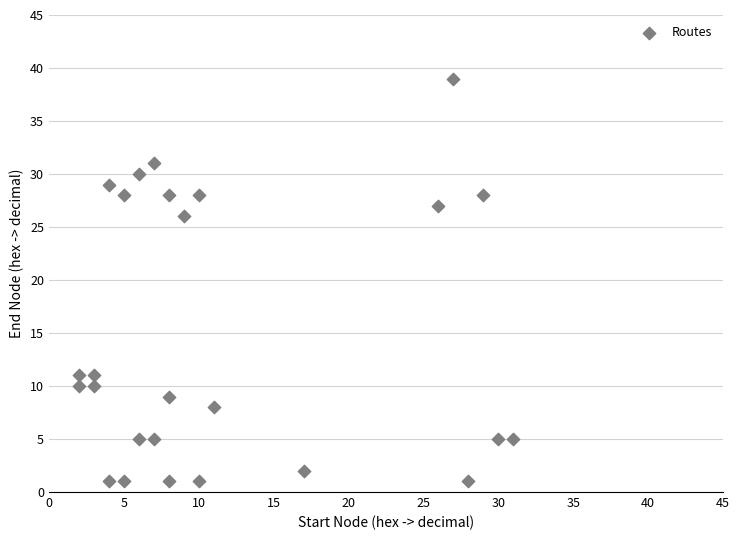

What is the range of X values (max minus min)?

29